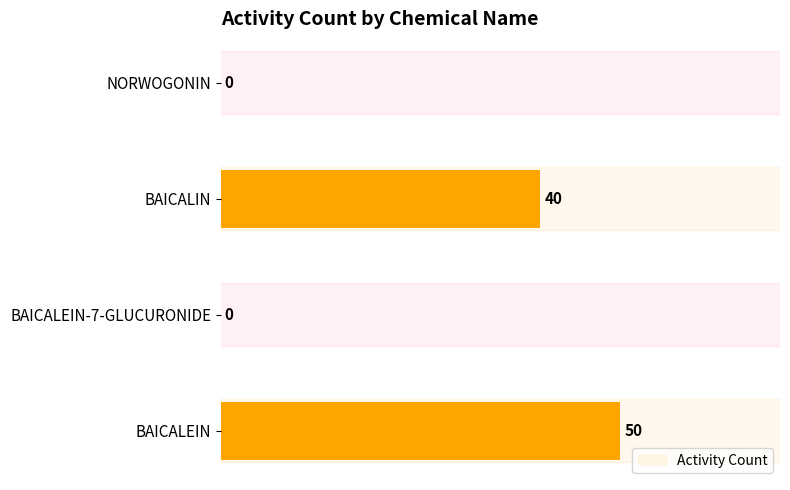

Reading bottom to top, what are all the values shown in this chart?

BAICALEIN=50	BAICALEIN-7-GLUCURONIDE=0	BAICALIN=40	NORWOGONIN=0